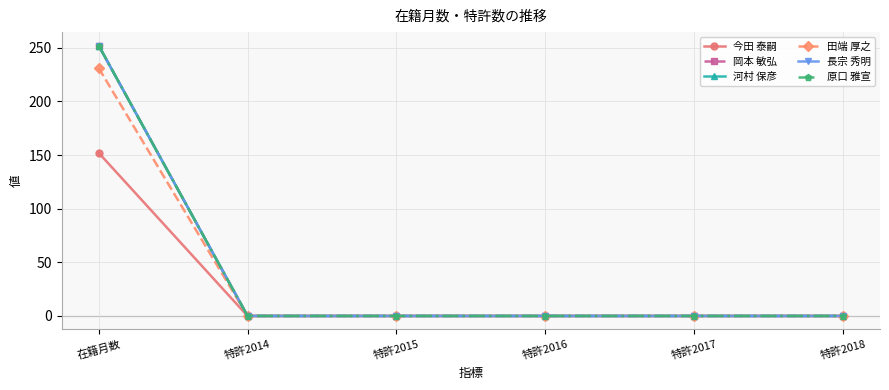

Does the chart have visible grid lines?

Yes